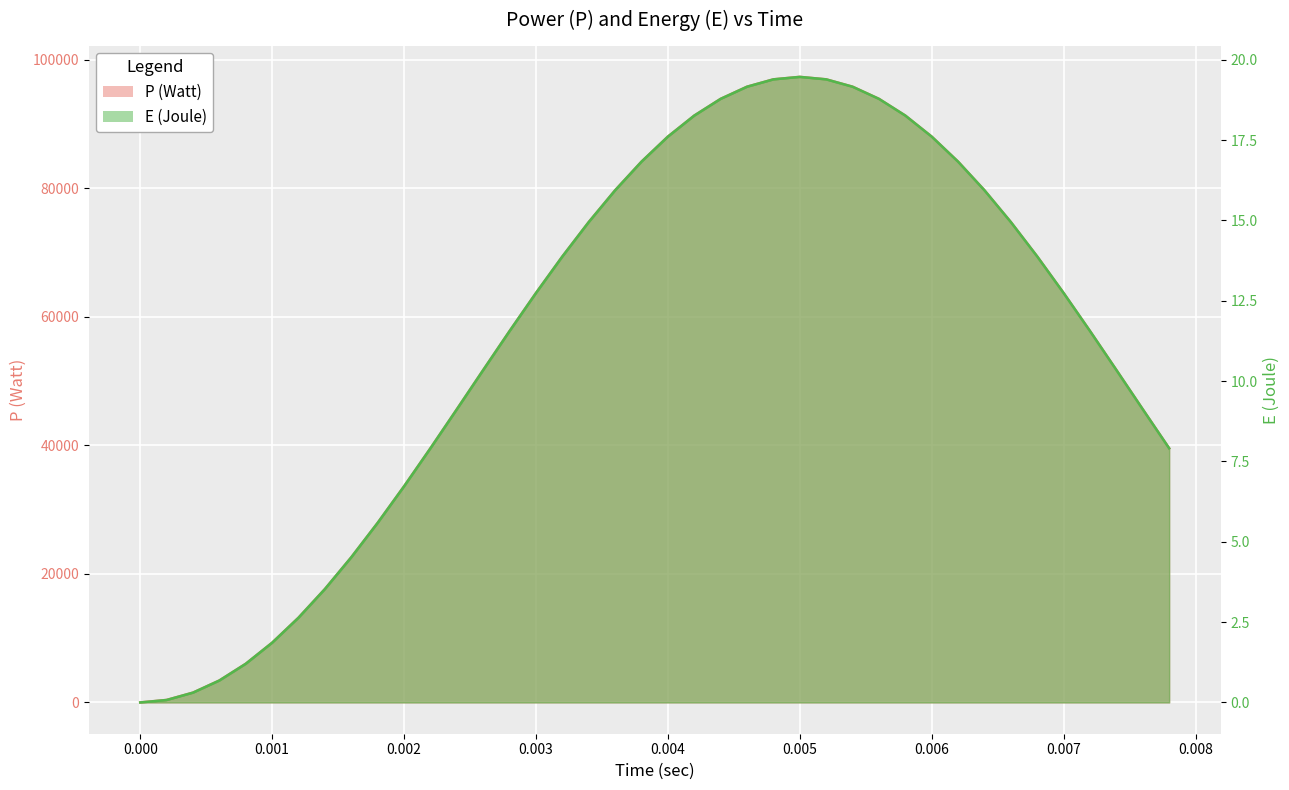

At which category does P (Watt) reach its first local peak?

0.005